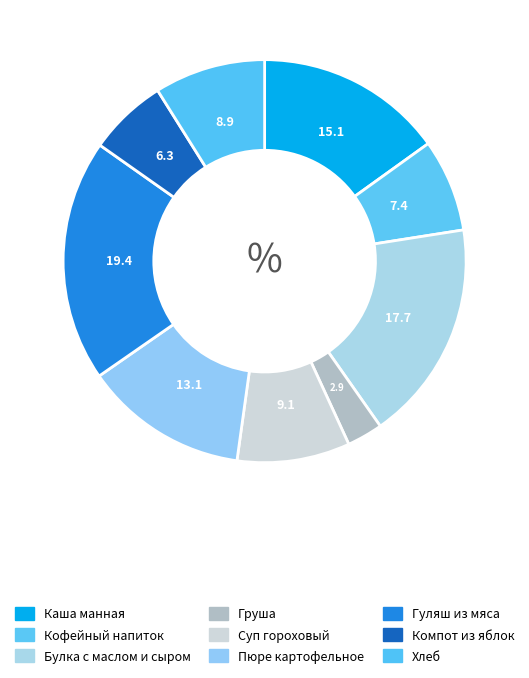

To the nearest percent, what is the difference between the largest and smallest slice percentages?

17%